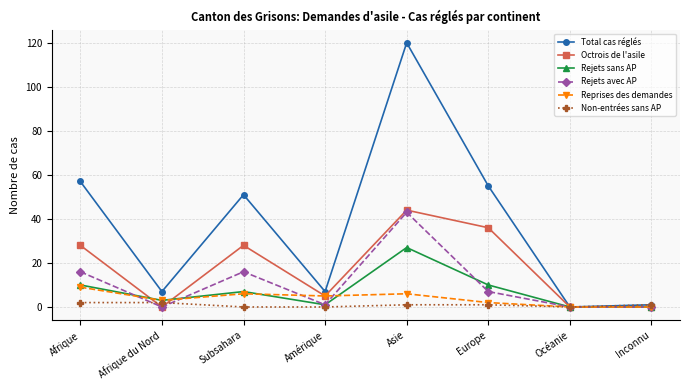

What is the difference between the maximum and minimum values in the Rejets sans AP series?

27